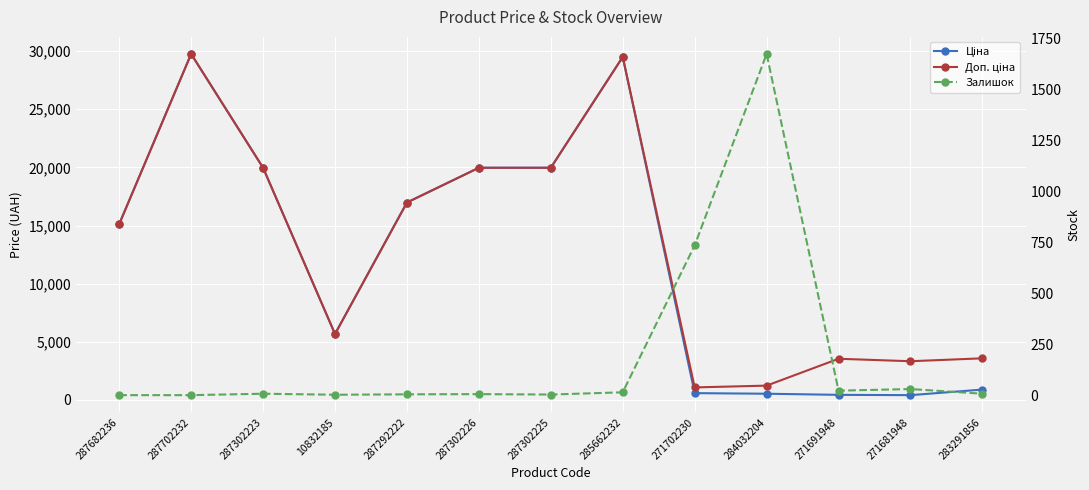

Rank the series at 287302223 from highest to lowest value.

Ціна, Доп. ціна, Залишок